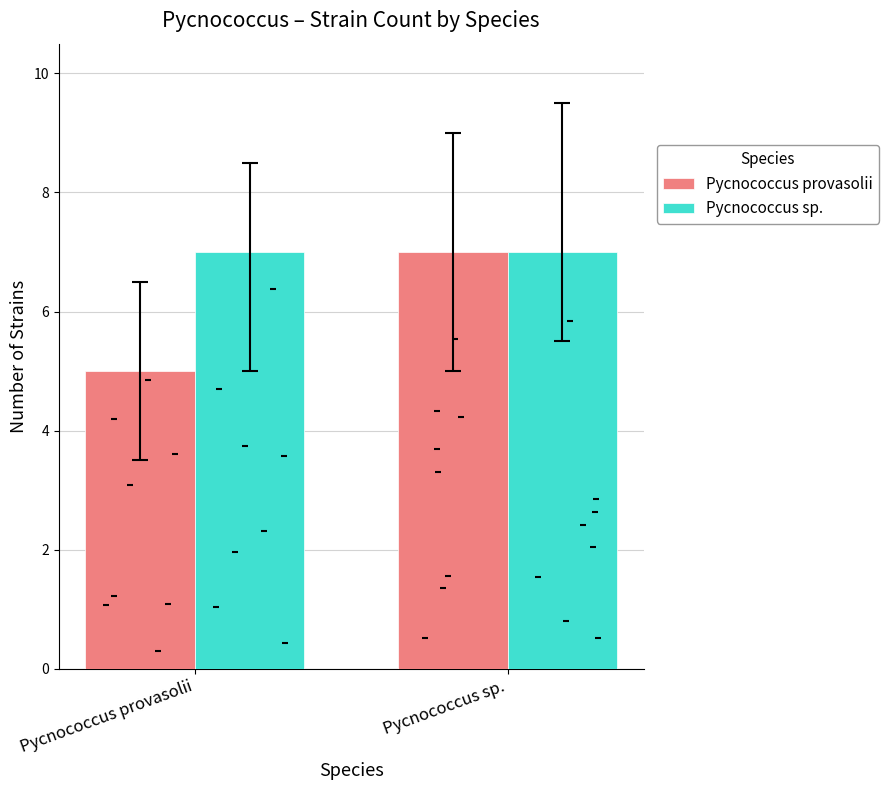

Which series contains the highest Y value?

Pycnococcus provasolii